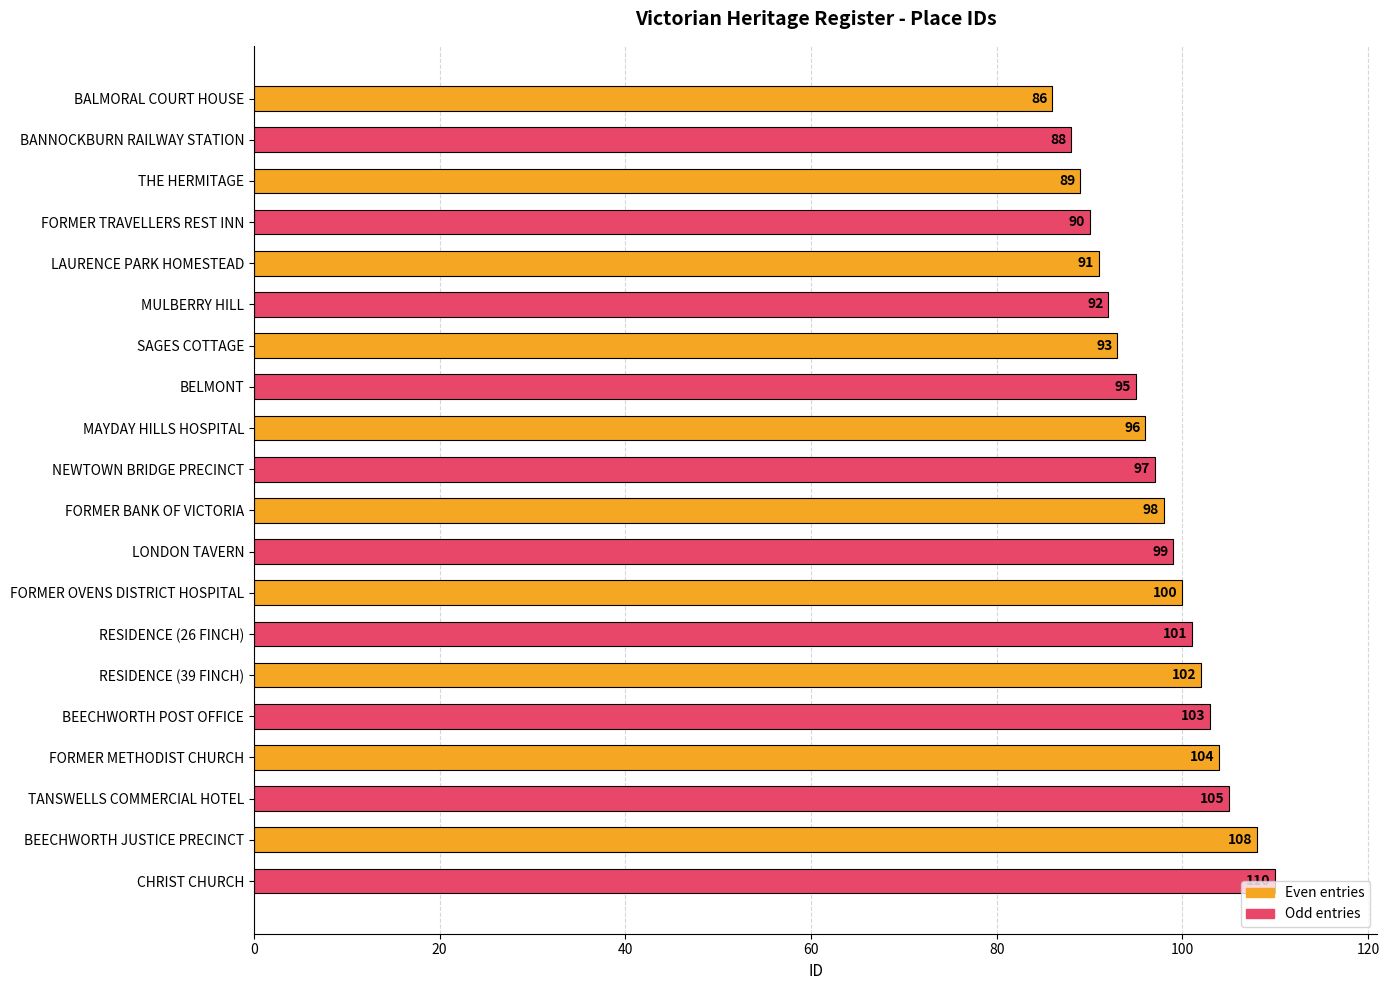

Are the bars grouped side by side (vs. stacked)?

No